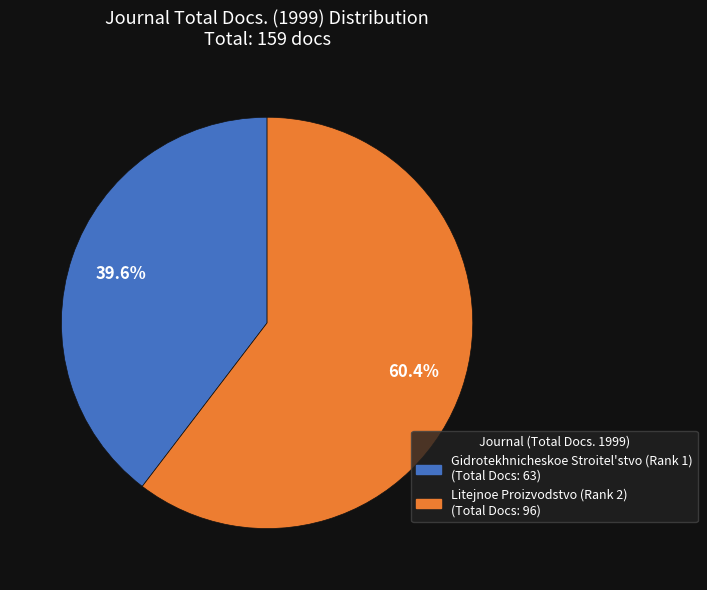

True or false: Litejnoe Proizvodstvo (Rank 2) accounts for 60% of the total.

True